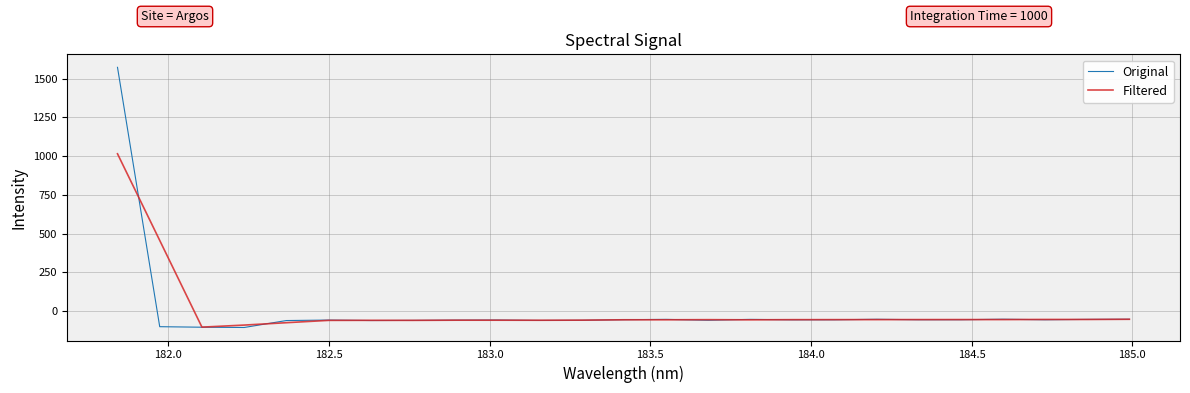

At how many categories does at least one series exceed 1497?

1